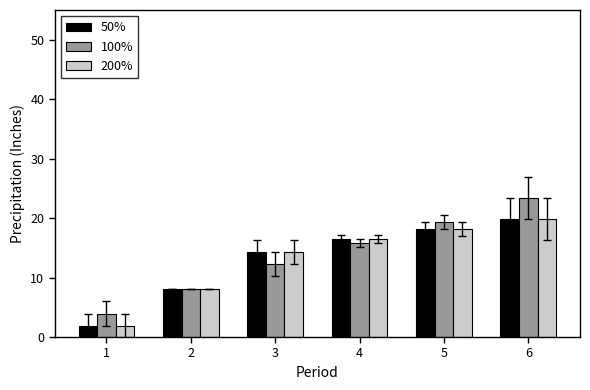

What are all the series names shown in the legend?

50%, 100%, 200%